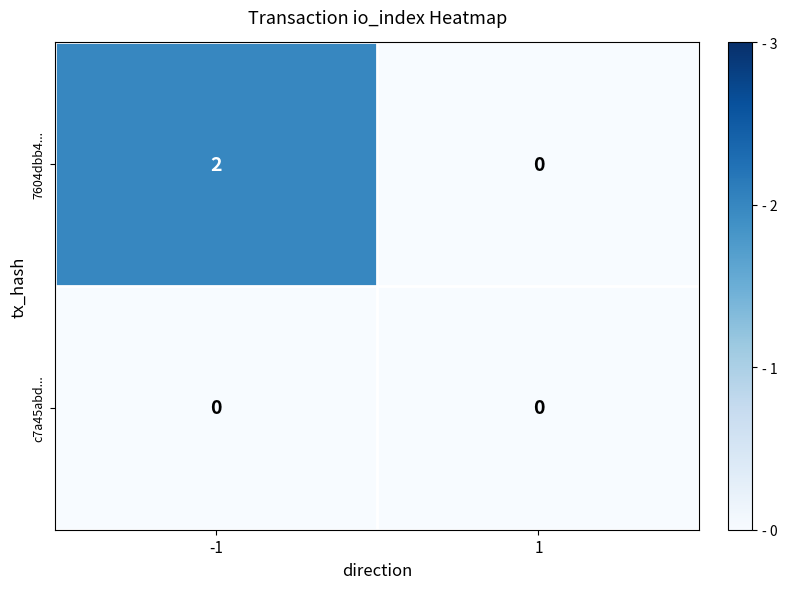

What is the total value across all series at -1?

2